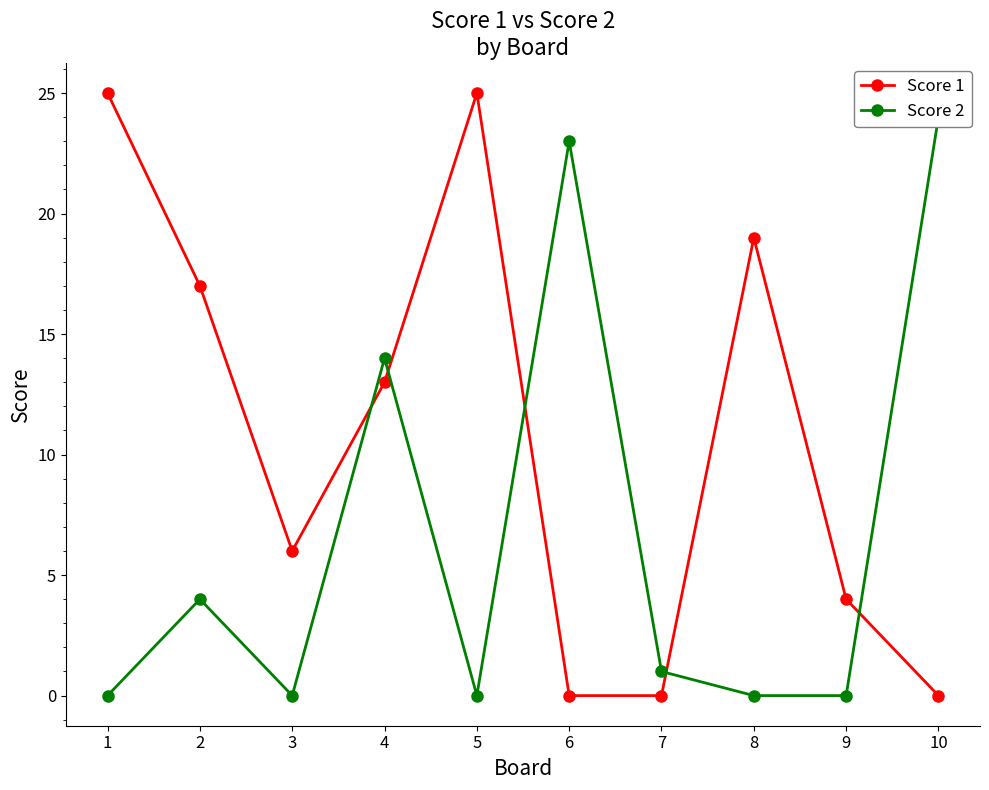

Which label corresponds to the largest value in the chart?

1